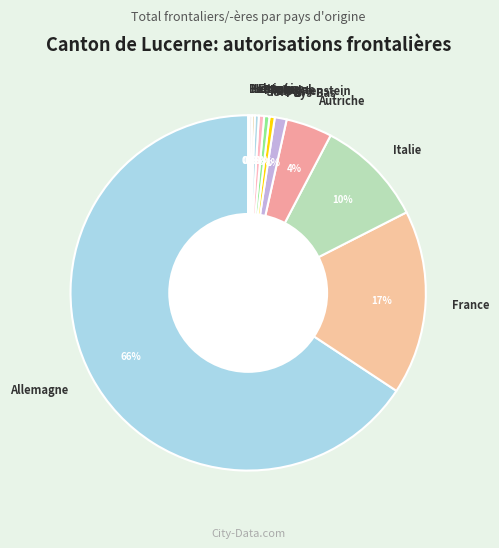

The Pays-Bas slice represents 12% of the pie. True or false?

False